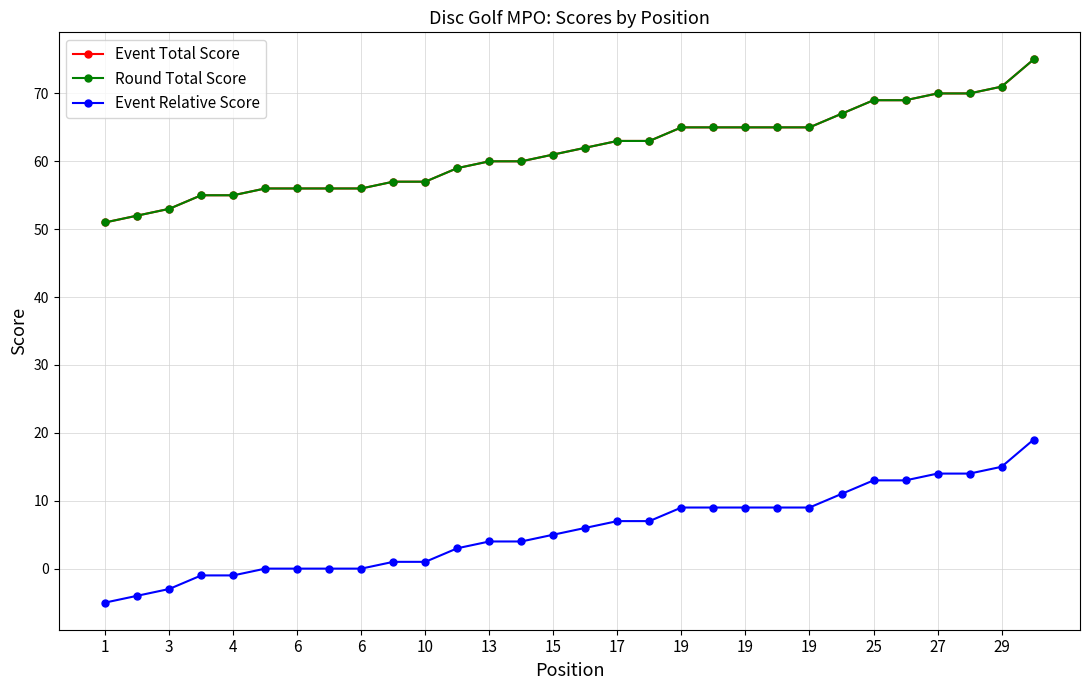

Is this an area chart (filled region under the line)?

No